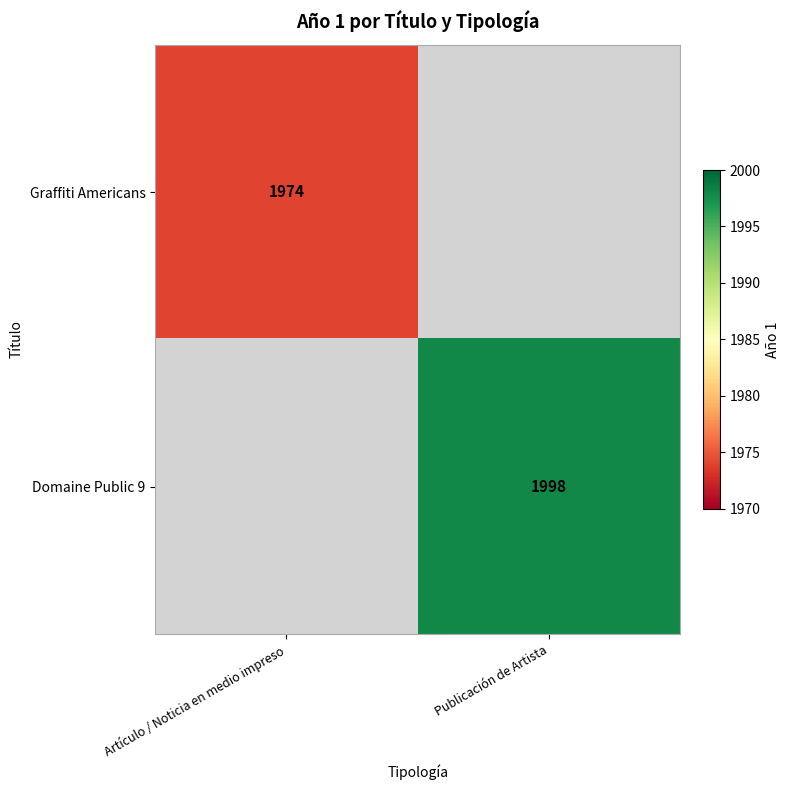

The Domaine Public 9 series shows 3525 at Publicación de Artista. True or false?

False